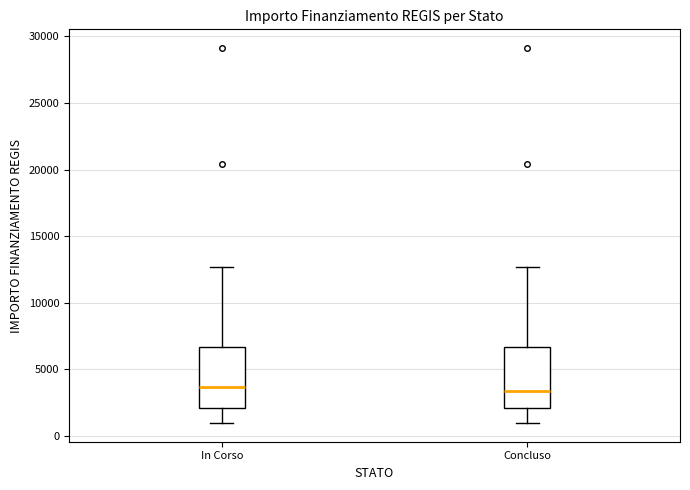

Where does the median line of the box for In Corso sit on the y-axis? The values are not printed on the chart, so give them approximately, as read against the axis.

3500